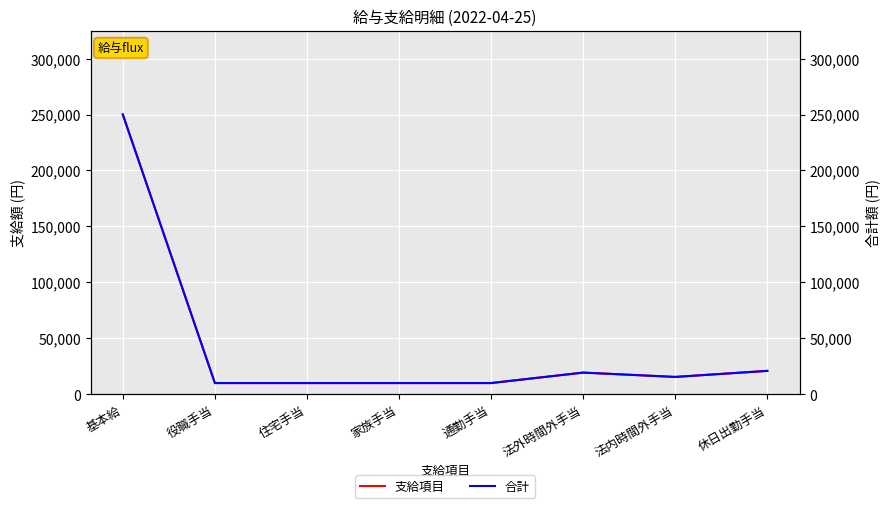

What is the difference between the second highest and second lowest values in the 合計 series?

10898